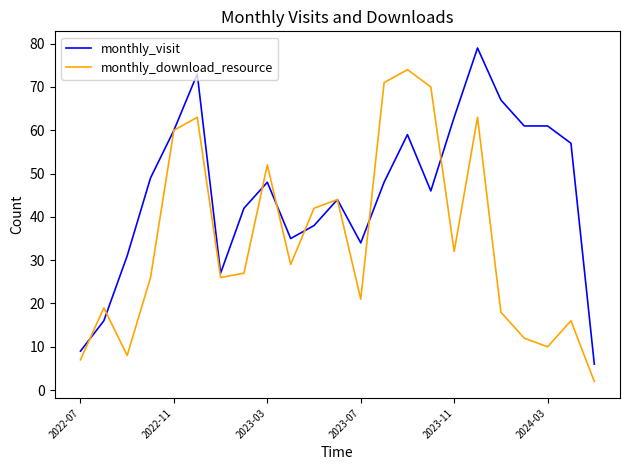

What is the greatest value displayed?

79